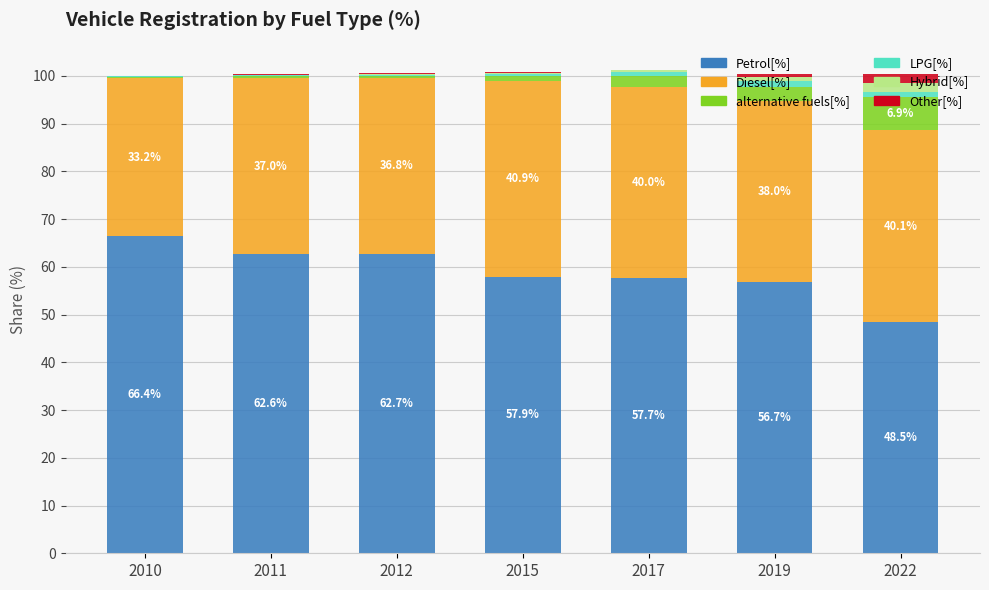

The Petrol[%] series shows 17.8 at 2022. True or false?

False